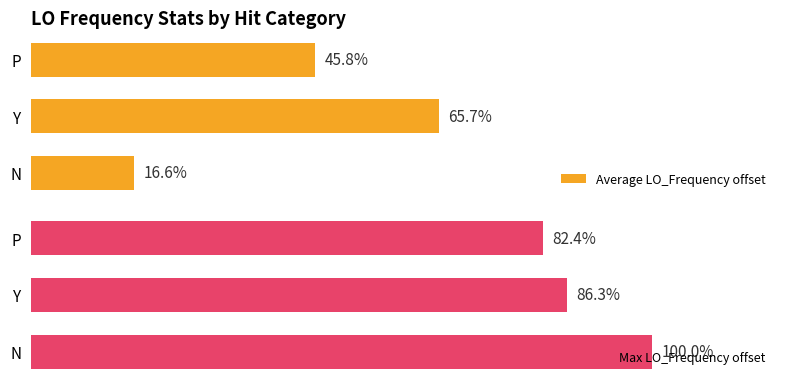

Reading right to left, list all the values displayed in this chart.

Average LO_Frequency offset: 2=45.8	1=65.7	0=16.6
Max LO_Frequency offset: 2=82.4	1=86.3	0=100.0